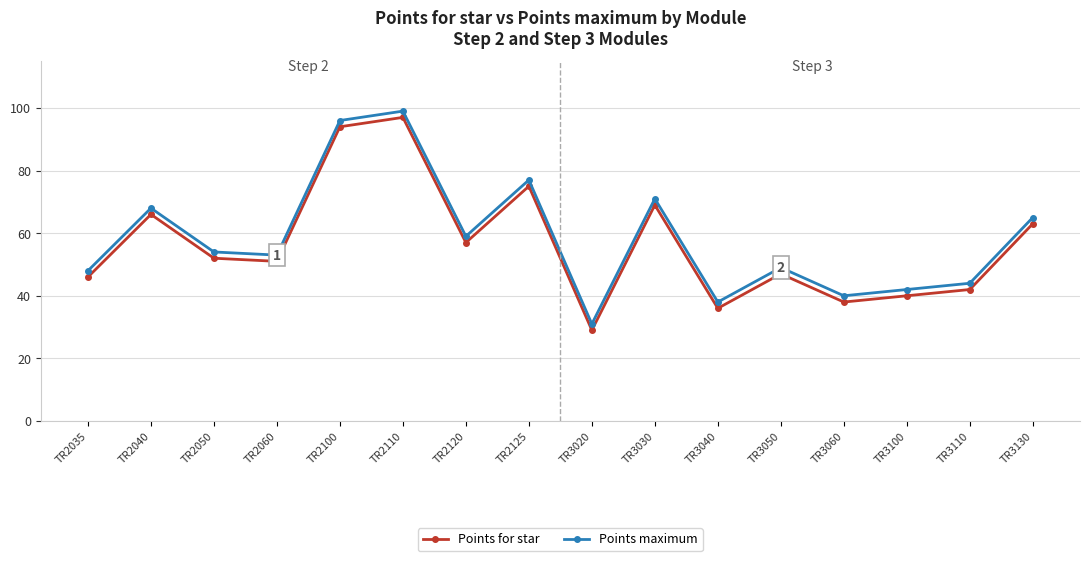

What value does the Points for star series have at TR3100?

40